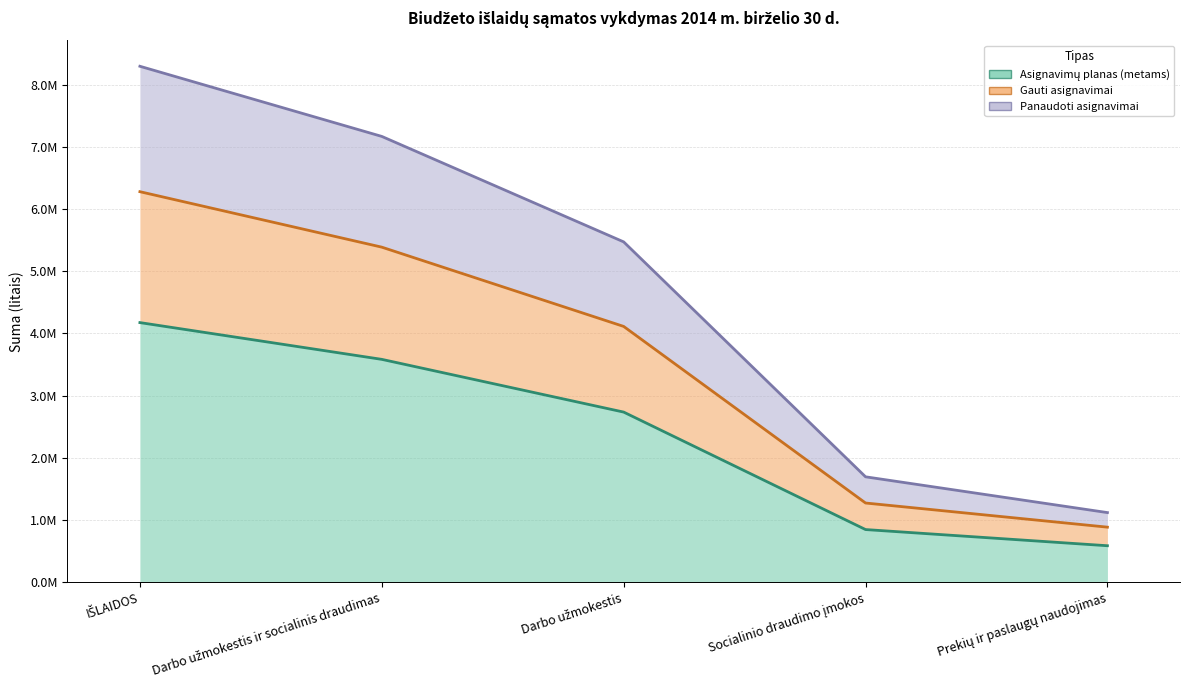

Where does the Asignavimų planas (metams) series first go above 2?

IŠLAIDOS